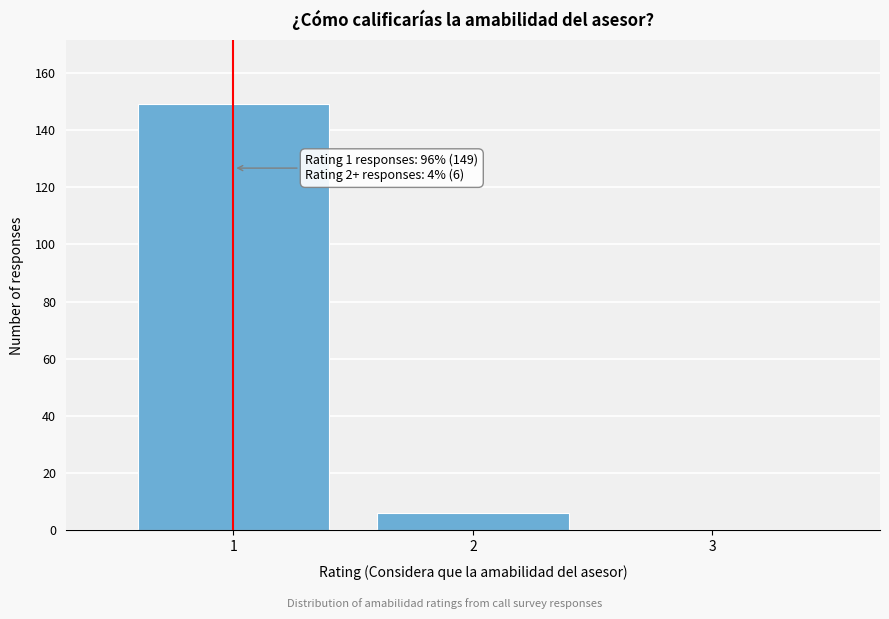

Reading left to right, transcribe all the data shown in this chart.

1=149	2=6	3=0